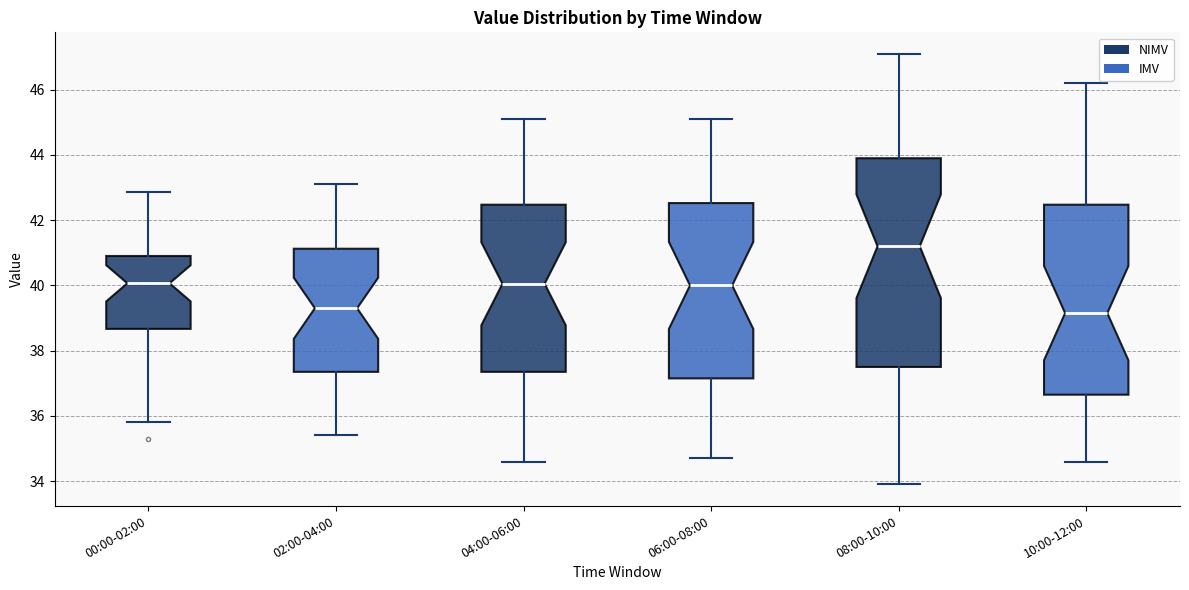

Comparing the boxes themselves (not the whiskers), which one is the tallest?

08:00-10:00